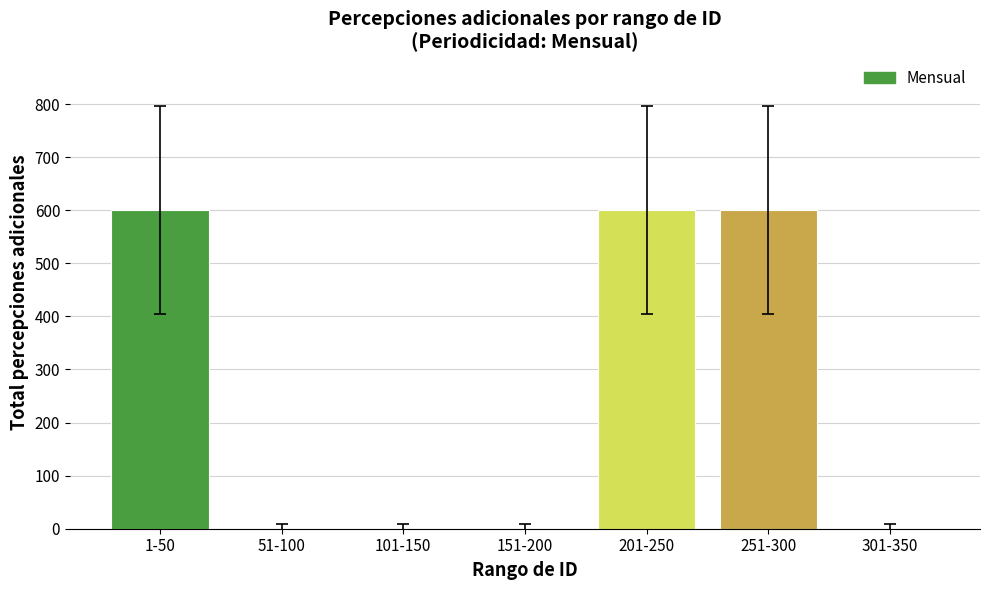

How many data points are above 0?

3